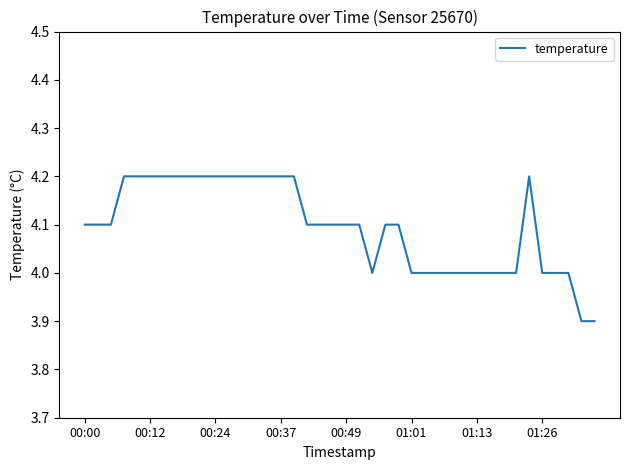

How many lines are shown in the chart?

1